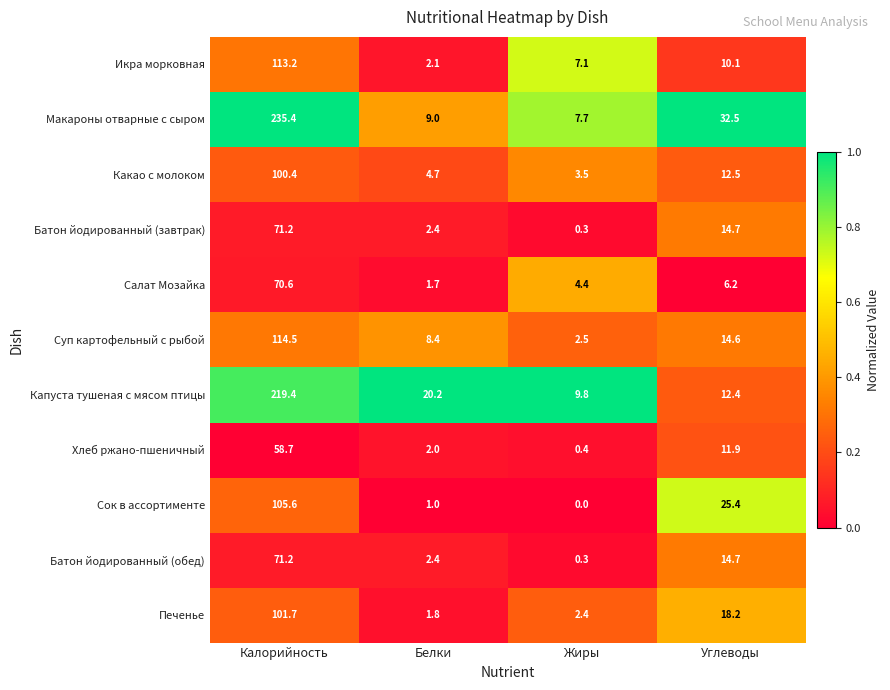

At which label does Хлеб ржано-пшеничный first exceed 11?

Калорийность